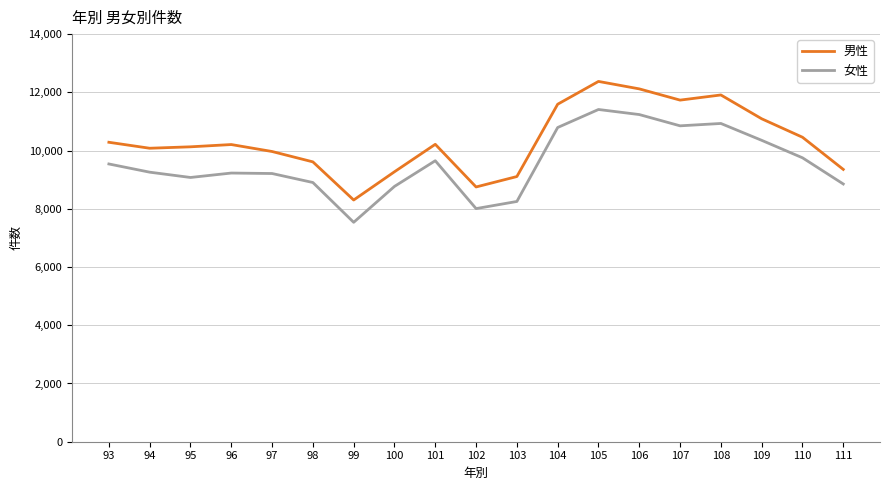

Rank the series by their maximum value, from lowest to highest.

女性, 男性